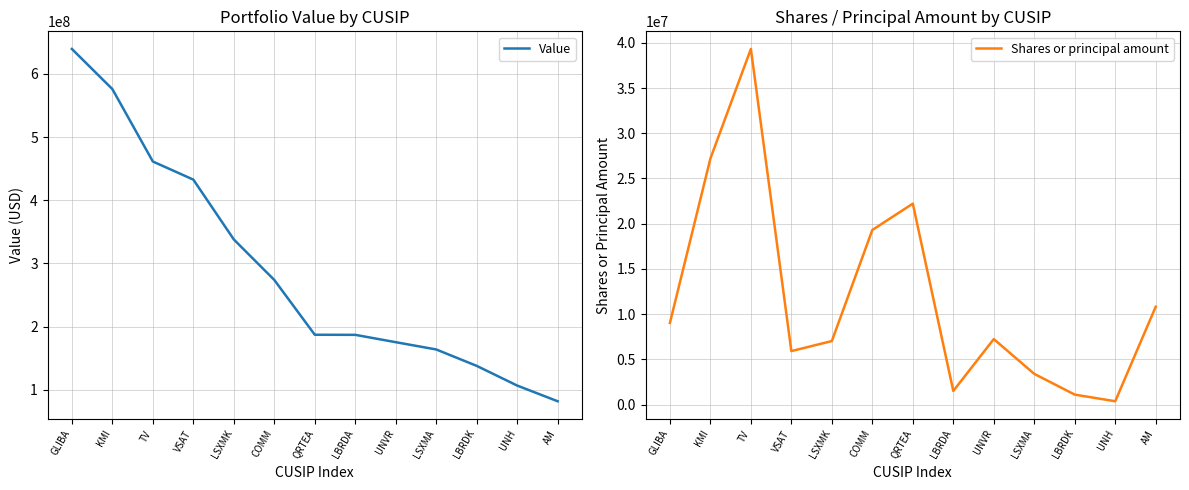

At which label does Value reach its minimum?

AM